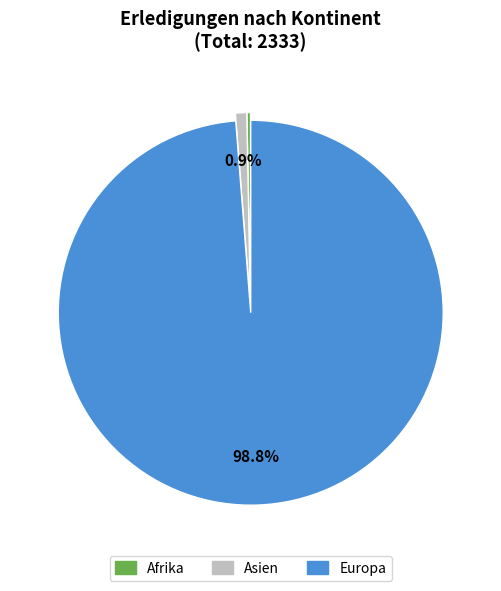

True or false: Europa accounts for 89% of the total.

False